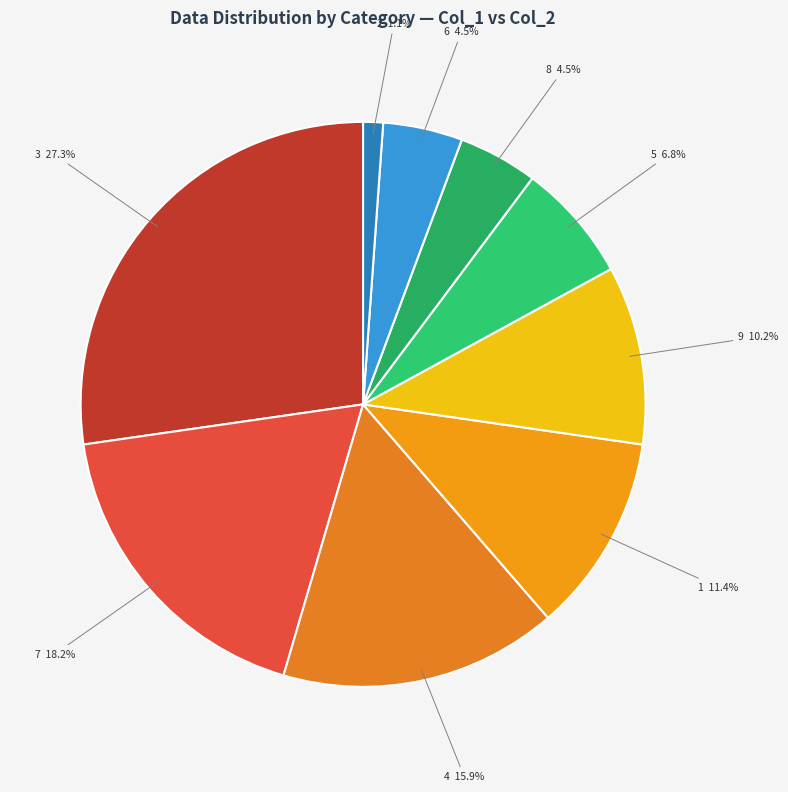

To the nearest percent, what is the combined percentage of 1 and 3?

39%